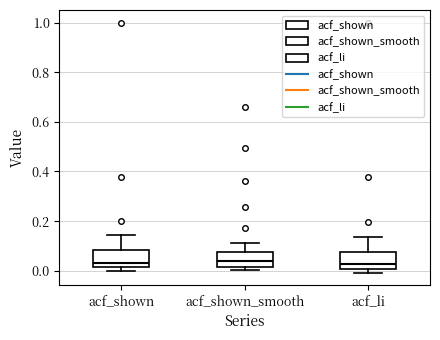

Reading left to right, read every box against the y-axis: the position of its median line, the range the box covers, and the ends of its whiskers. The values are not printed on the chart, so give them approximately, as read against the axis.

acf_shown: median 0.04, box 0.02 to 0.08, whiskers 0.00 to 0.14
acf_shown_smooth: median 0.04, box 0.02 to 0.08, whiskers 0.00 to 0.12
acf_li: median 0.02, box 0.00 to 0.08, whiskers 0.00 (just below the box's lower edge) to 0.14